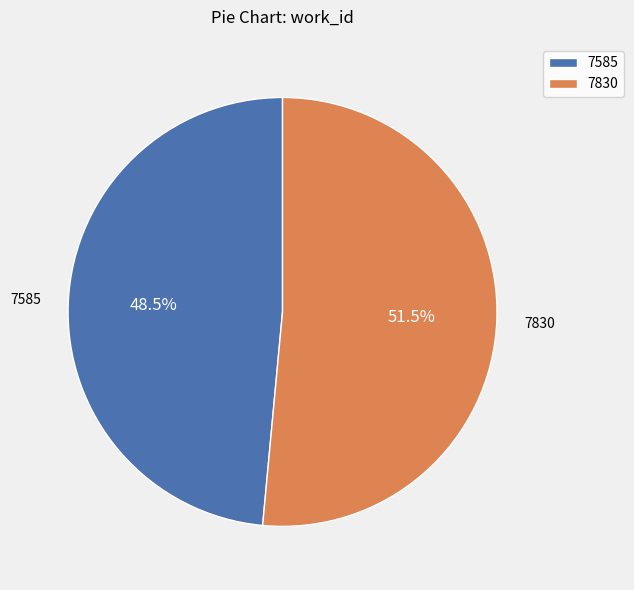

Which slice is the smallest?

7585